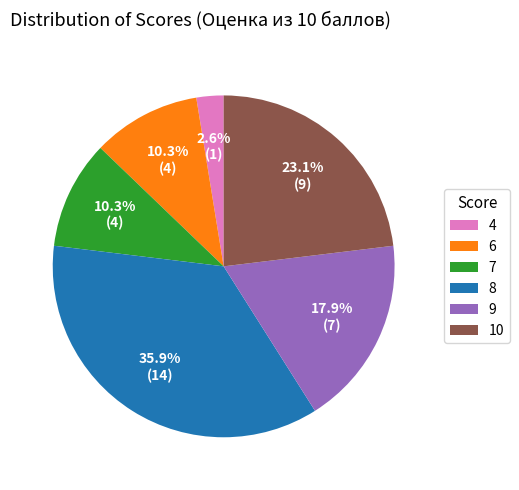

Approximately how many times larger is the value at 6 compared to 9?

0.6